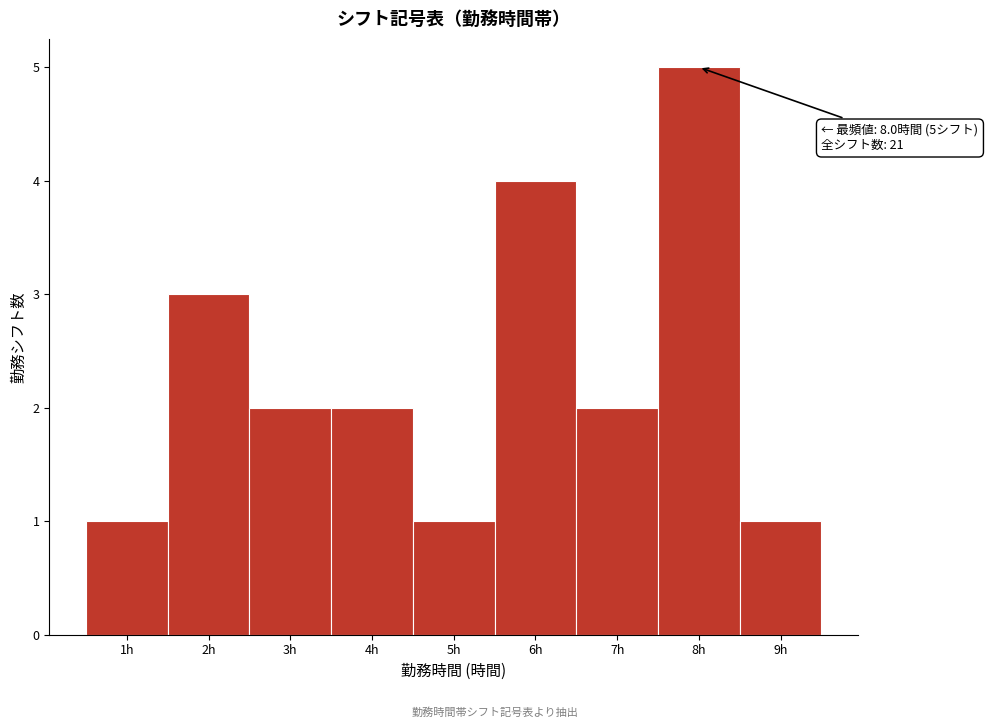

Reading left to right, transcribe all the data shown in this chart.

1	3	2	2	1	4	2	5	1